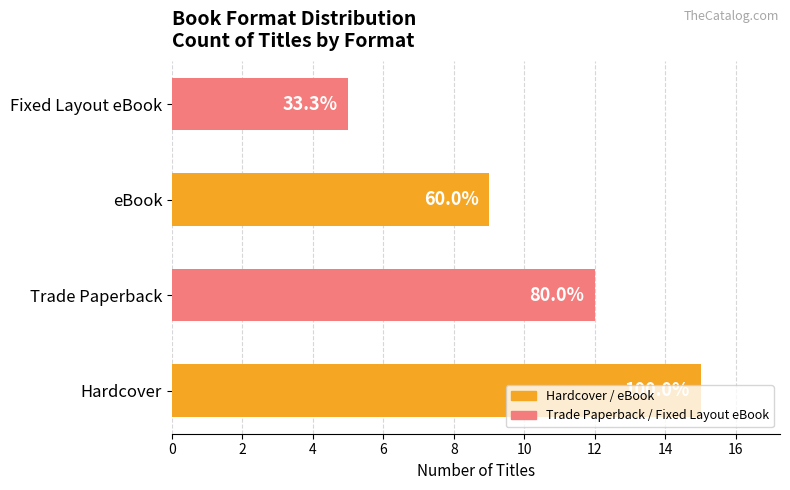

What is the difference between the maximum and minimum values?

10